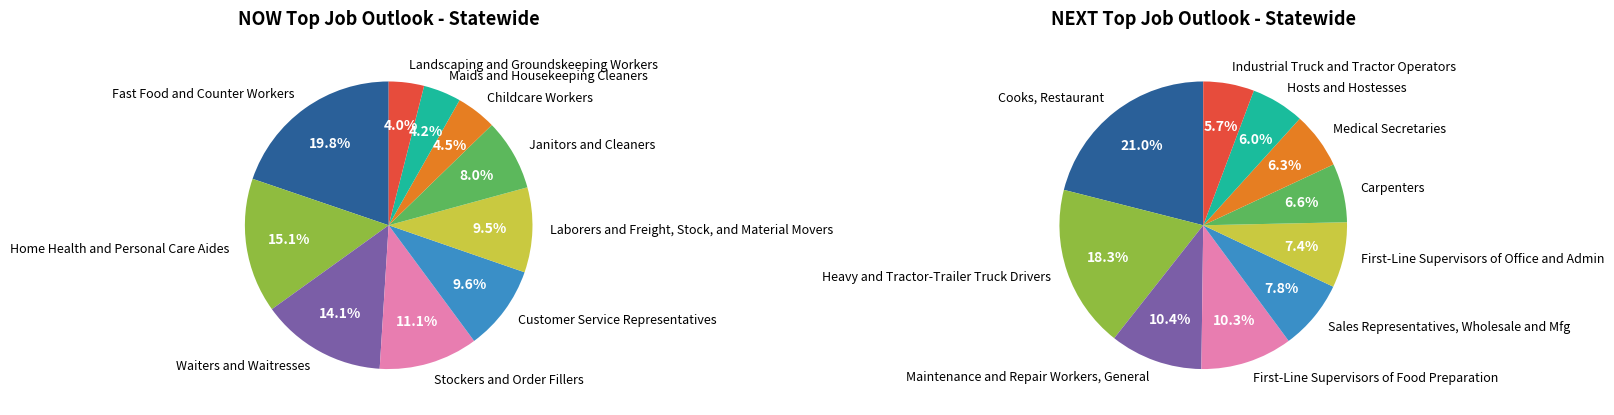

Is it true that 7 is 10% of the pie?

False